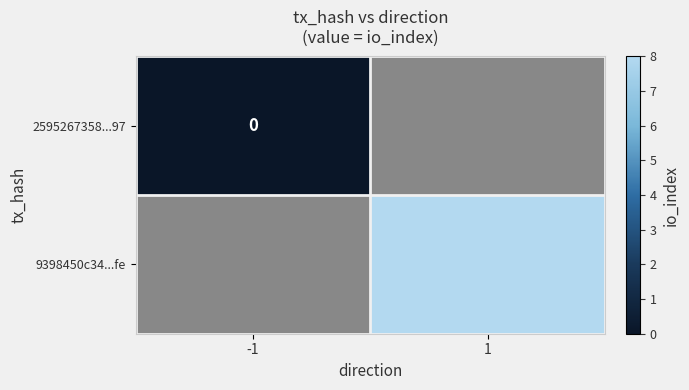

The value of 9398450c34...fe at 1 is 5. True or false?

False